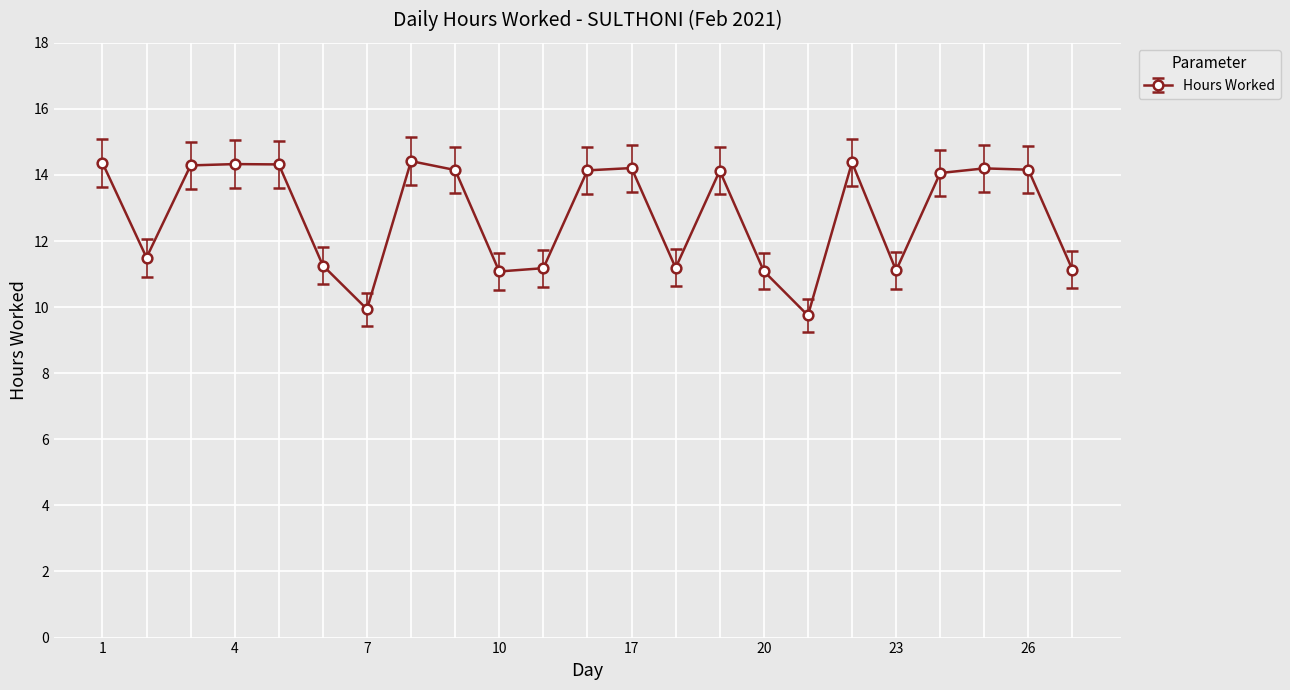

How many lines are shown in the chart?

1